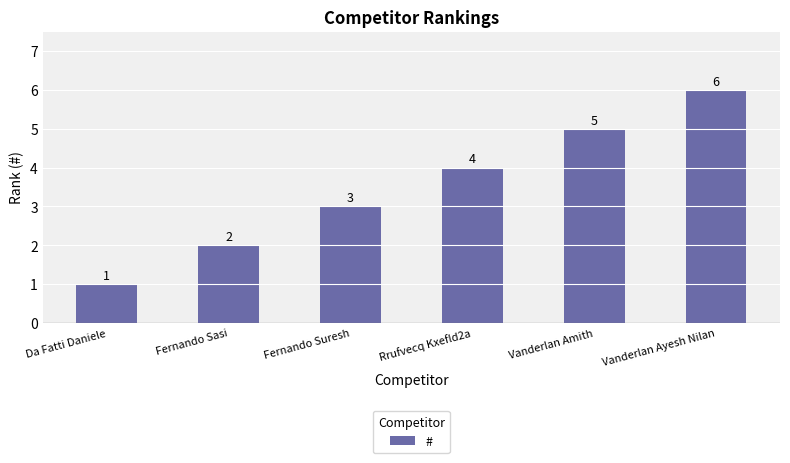

Are the bars grouped side by side (vs. stacked)?

No